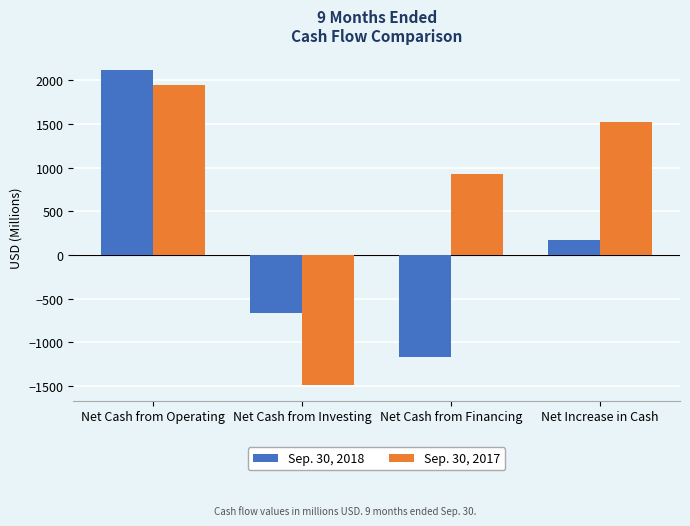

What is the label of the 2nd bar from the left?

Net Cash from Investing